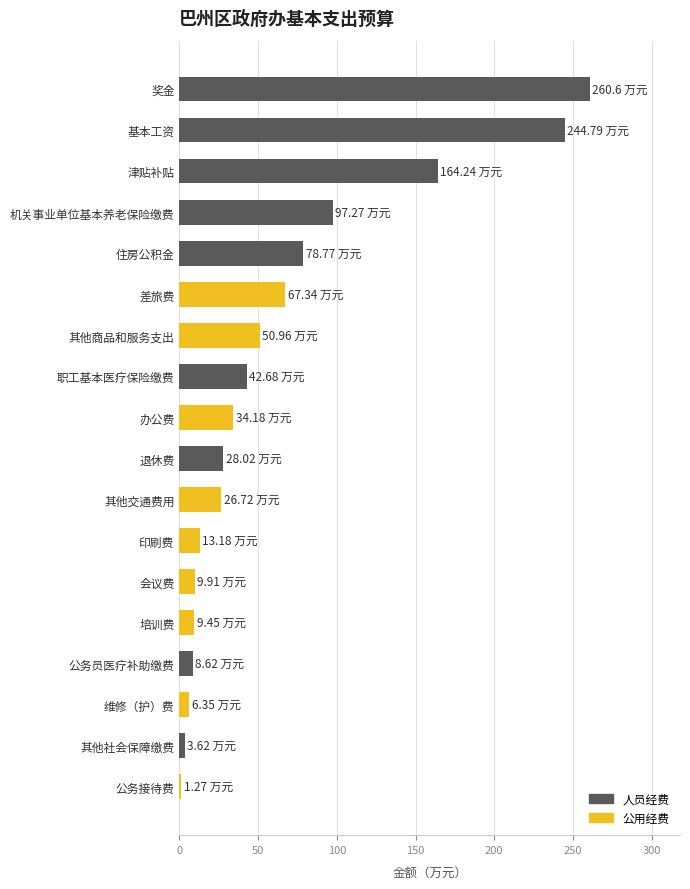

How many values are below 34?

9